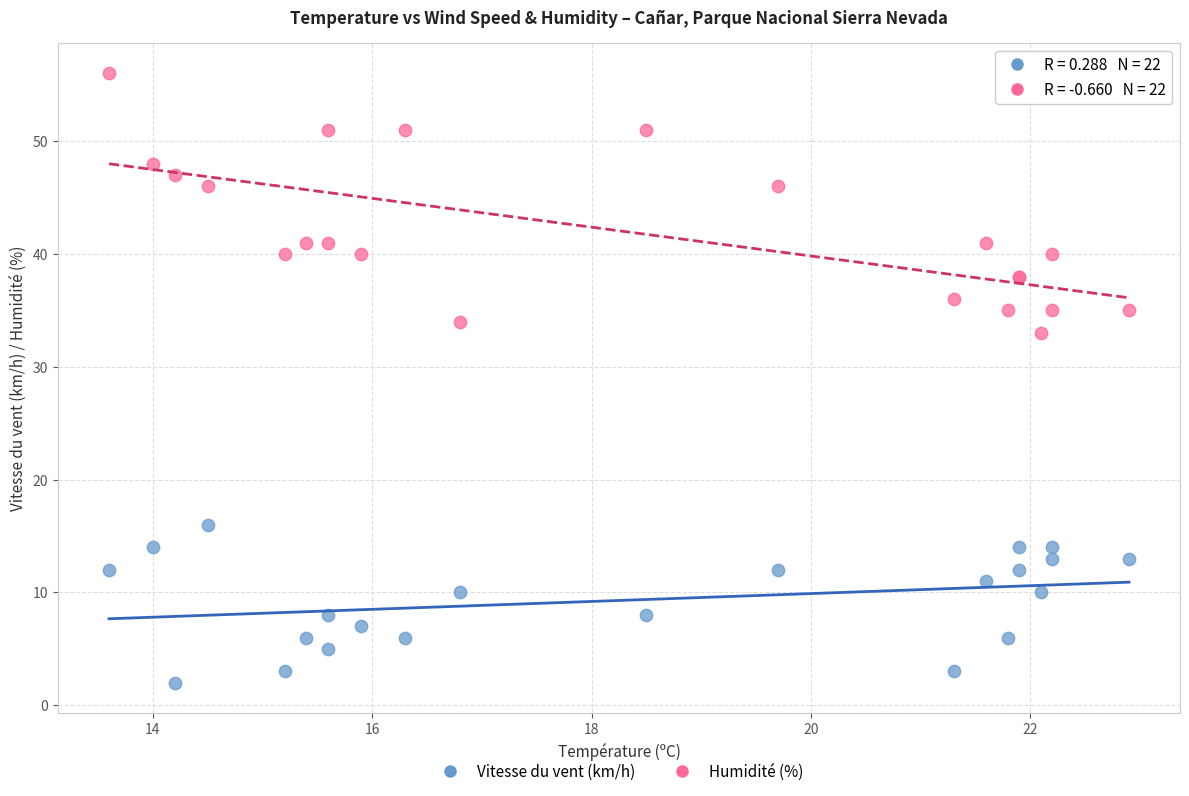

What are all the series names shown in the legend?

Vitesse du vent (km/h), Humidité (%)